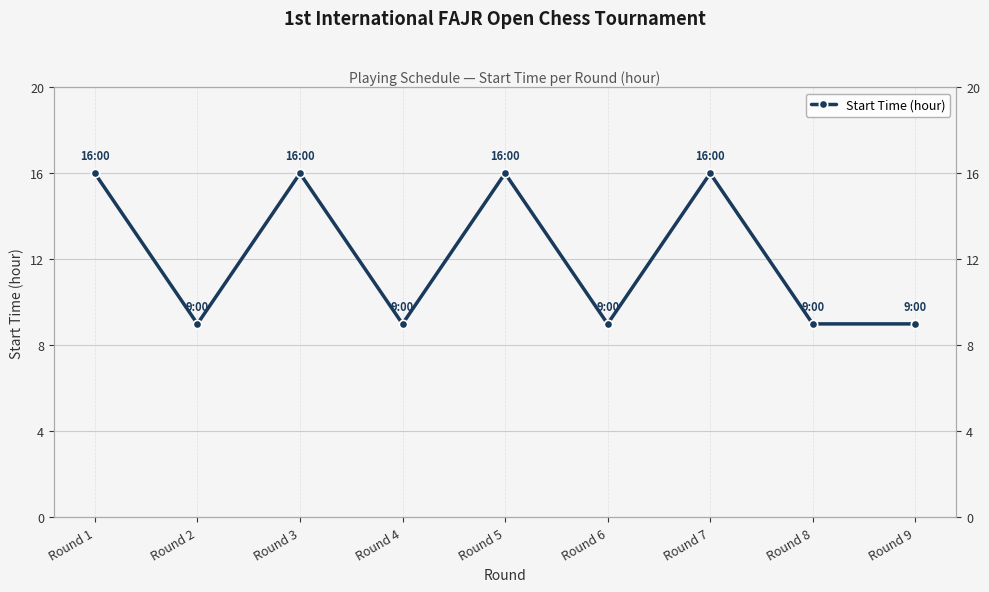

What is the change in value from Round 4 to Round 7?

+7